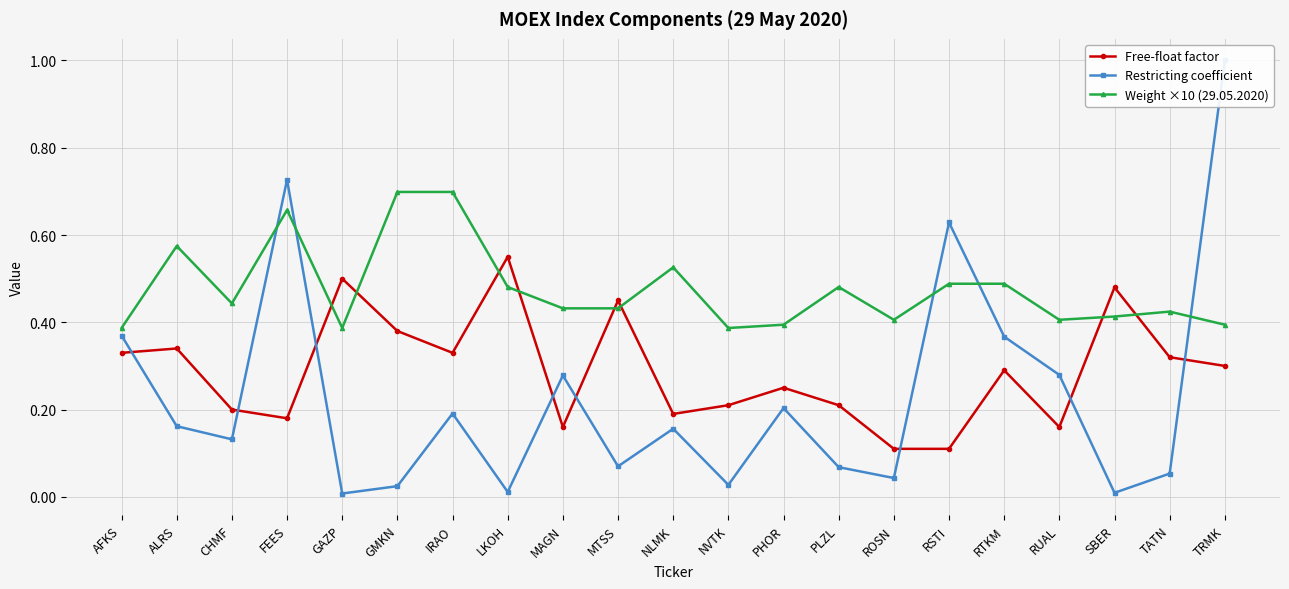

Reading left to right, transcribe all the data shown in this chart.

Free-float factor: 0.3	0.3	0.2	0.2	0.5	0.4	0.3	0.6	0.2	0.5	0.2	0.2	0.2	0.2	0.1	0.1	0.3	0.2	0.5	0.3	0.3
Restricting coefficient: 0.4	0.2	0.1	0.7	0.0	0.0	0.2	0.0	0.3	0.1	0.2	0.0	0.2	0.1	0.0	0.6	0.4	0.3	0.0	0.1	1.0
Weight ×10 (29.05.2020): 0.4	0.6	0.4	0.7	0.4	0.7	0.7	0.5	0.4	0.4	0.5	0.4	0.4	0.5	0.4	0.5	0.5	0.4	0.4	0.4	0.4